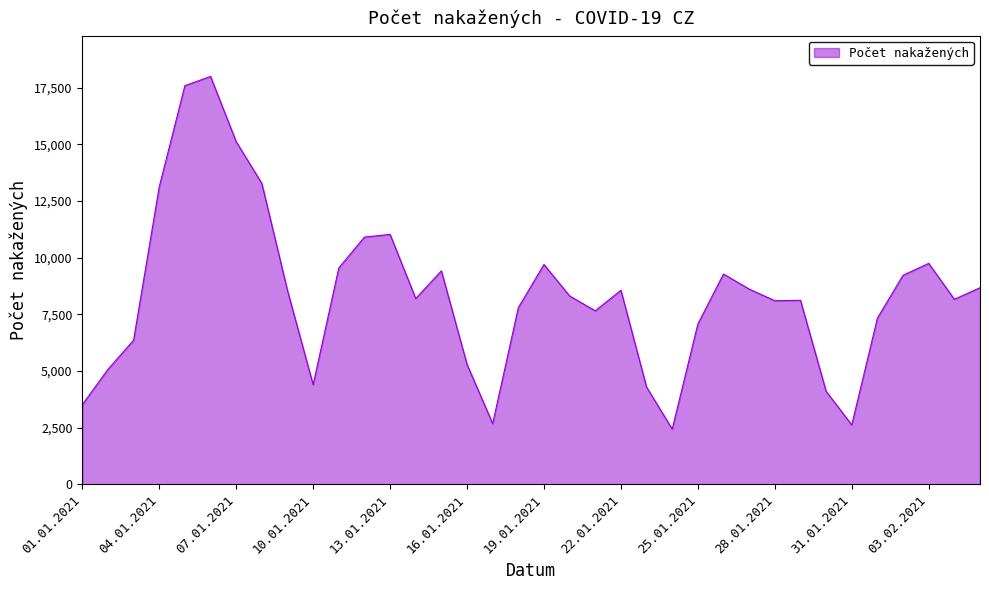

What is the greatest value displayed?

17997